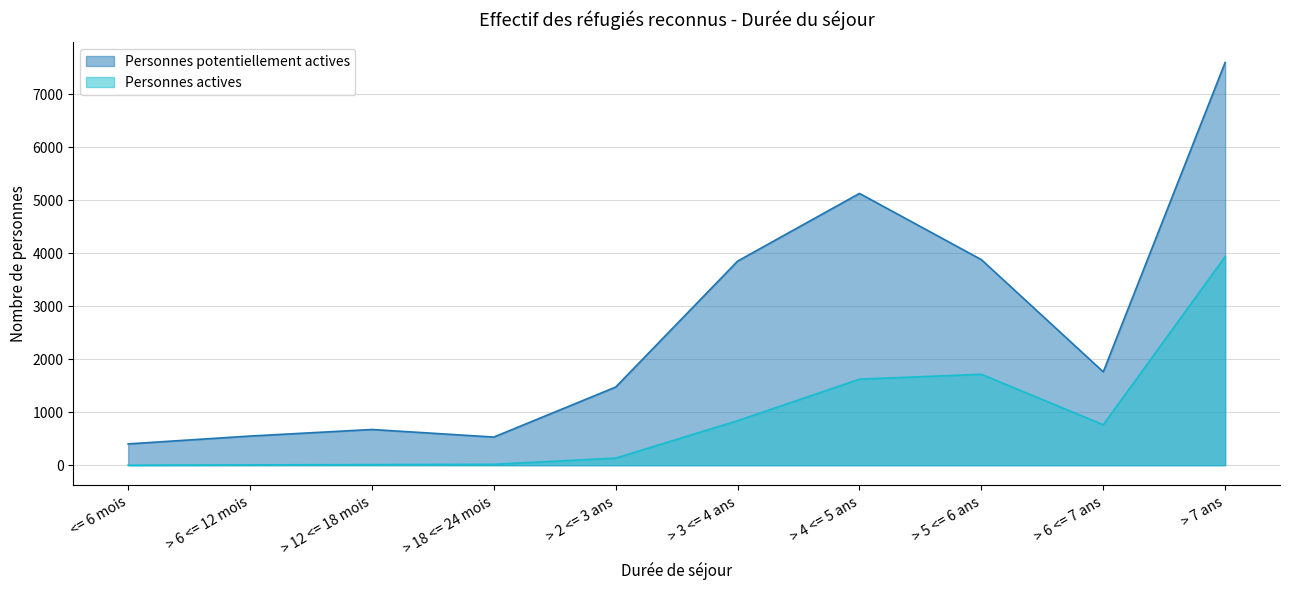

Which series has the largest range (max minus min)?

Personnes potentiellement actives